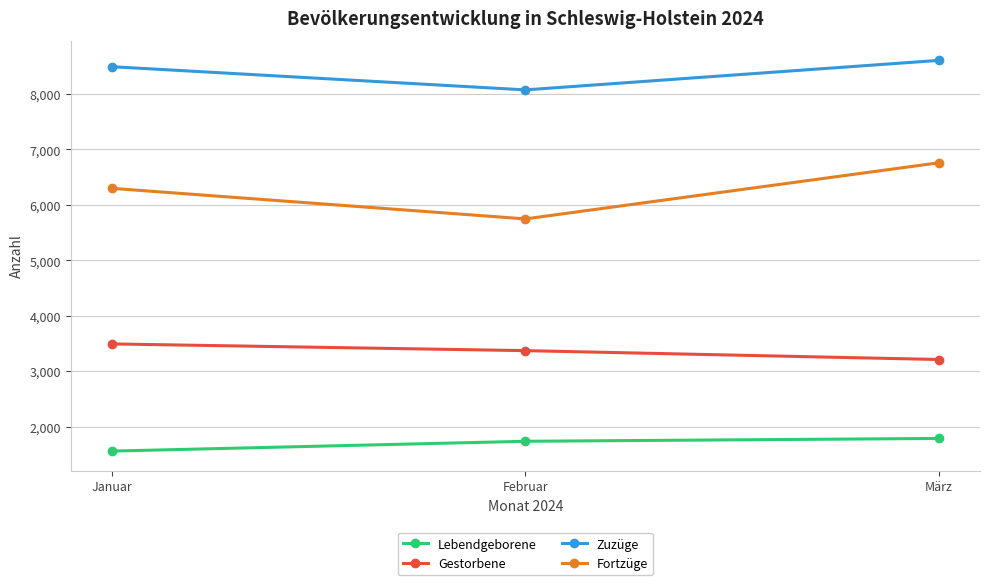

At which category is the sum across all series the highest?

März